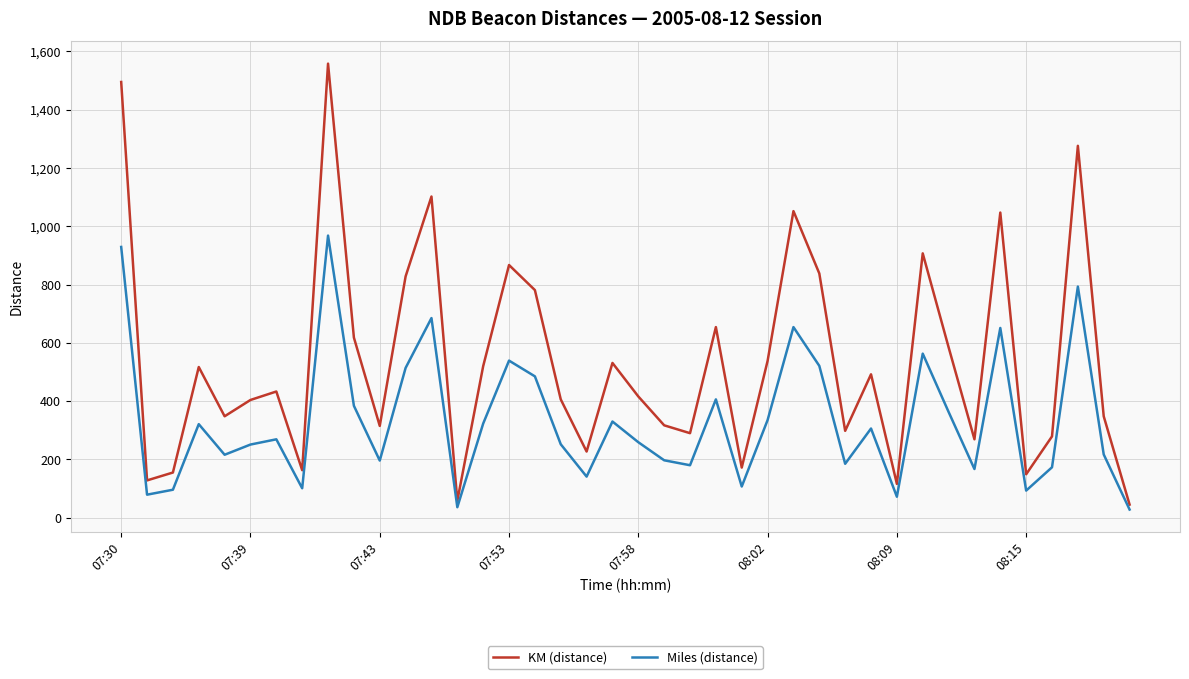

Rank the series by their maximum value, from highest to lowest.

KM (distance), Miles (distance)